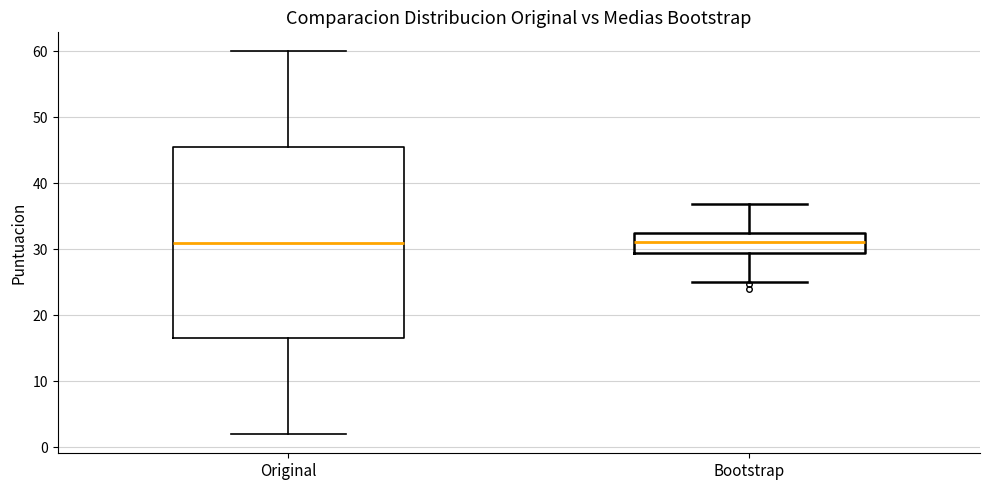

Where does the lower whisker of the box for Original end on the y-axis? The values are not printed on the chart, so give them approximately, as read against the axis.

2